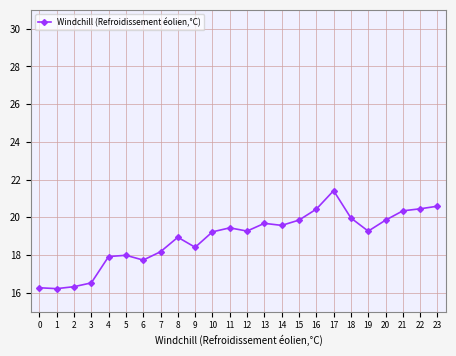

True or false: the data has more than 1 interior local peaks.

True